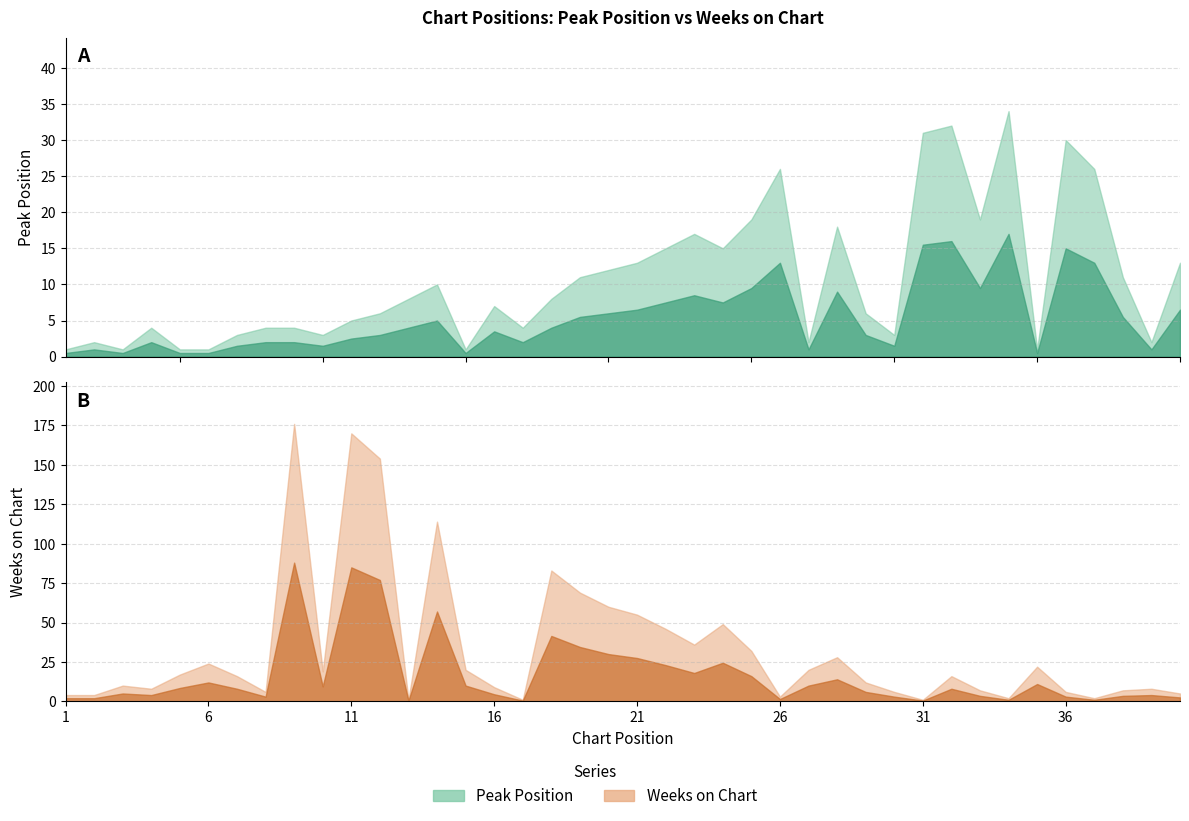

True or false: Peak Position and Weeks on Chart intersect in this chart.

True